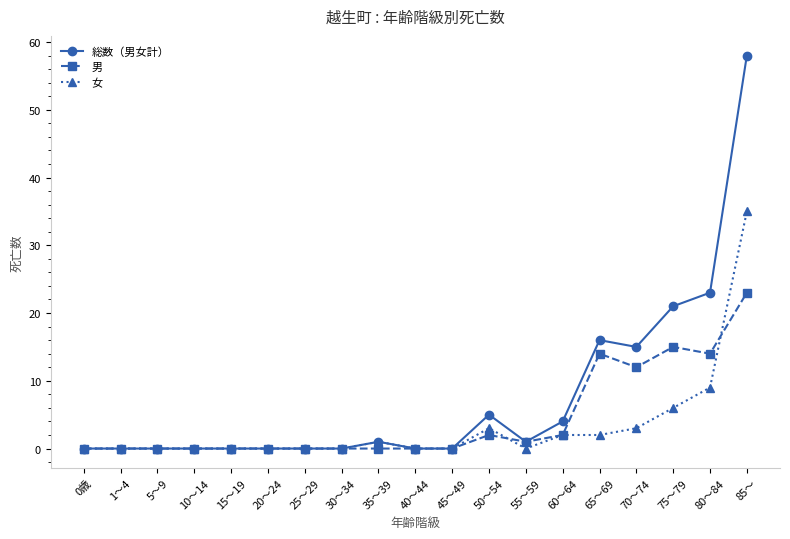

What is the label of the 13th point from the left?

55～59